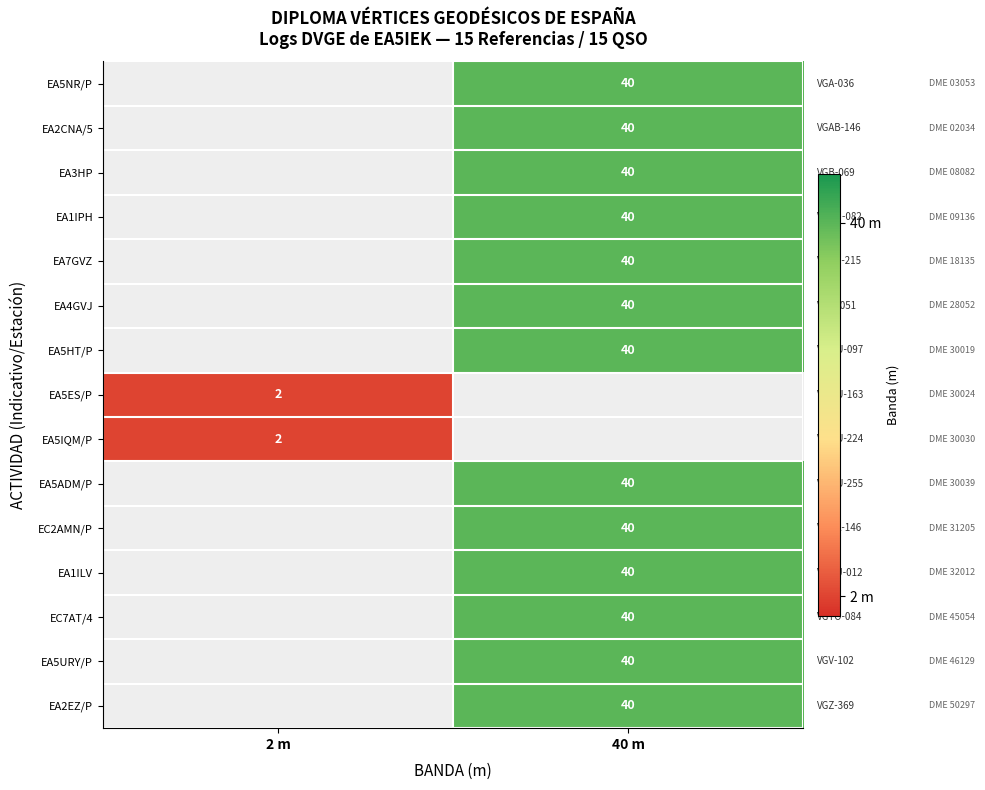

True or false: EA5ADM/P has a value of 40 at 40 m.

True